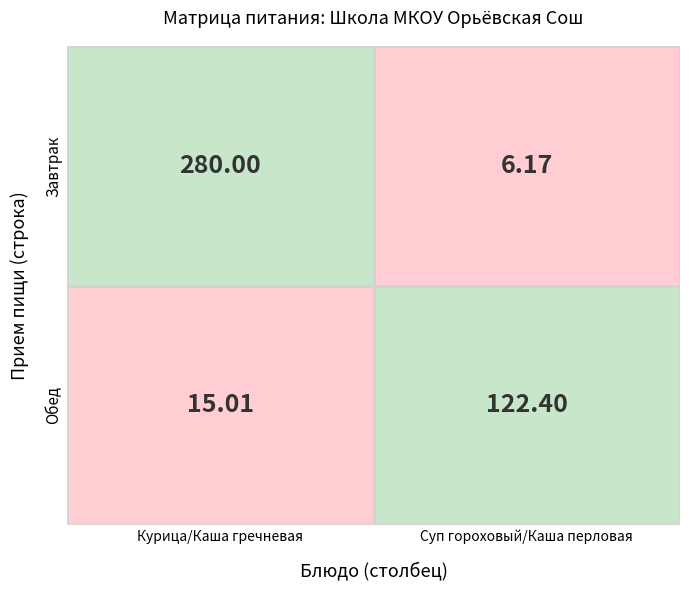

What is the difference between the Завтрак values at Завтрак and Обед?

273.8